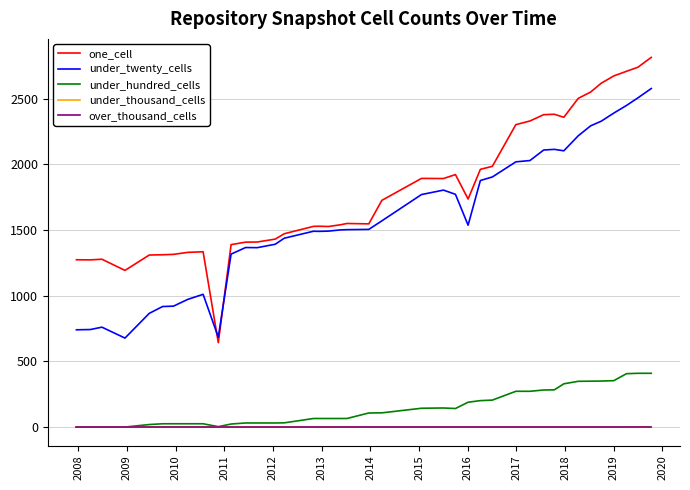

True or false: over_thousand_cells and one_cell cross at least once.

False